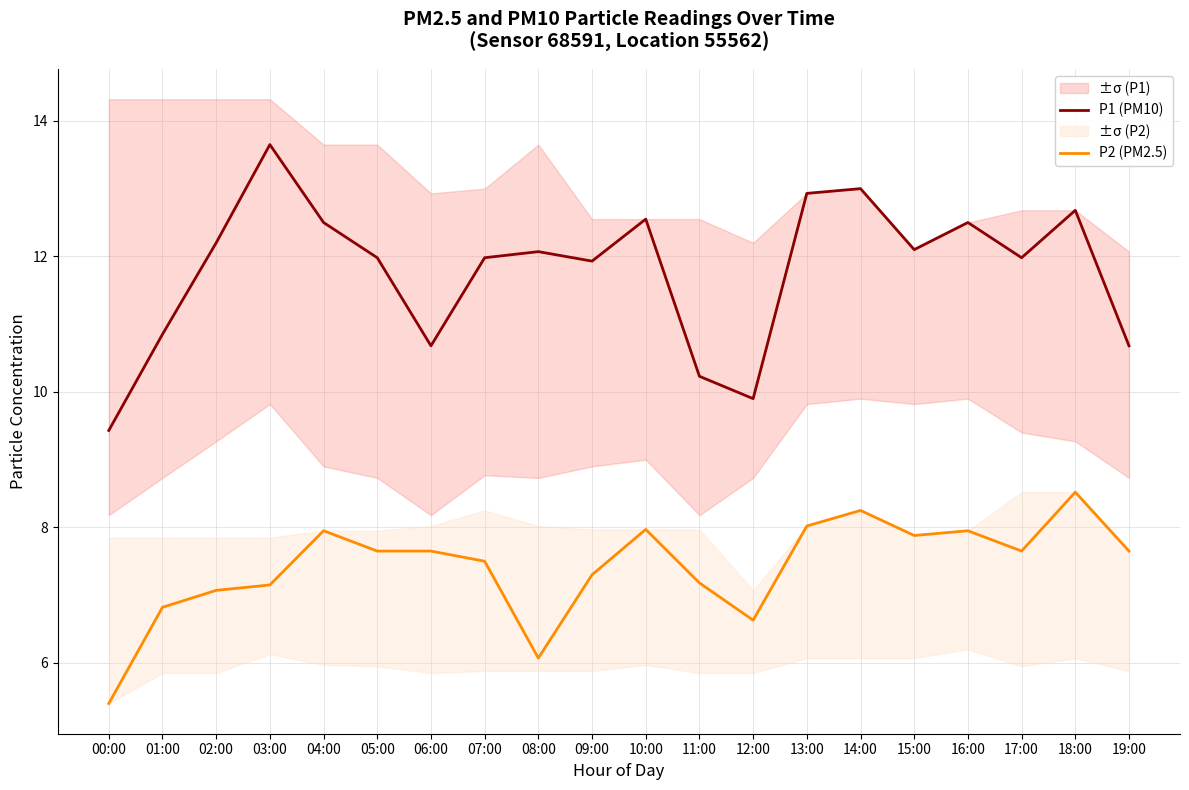

Is this an area chart (filled region under the line)?

No